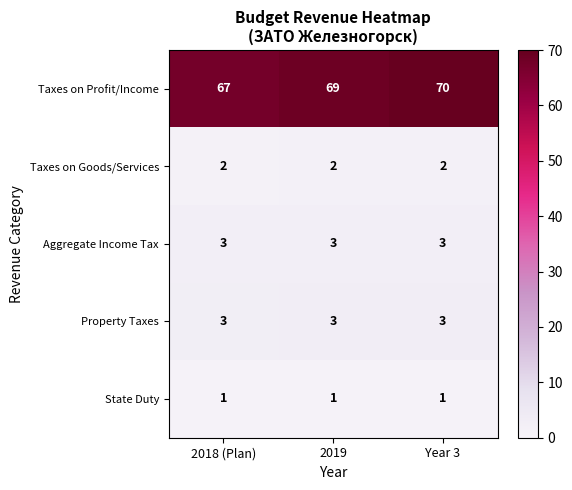

Which series has the widest spread of values?

Taxes on Profit/Income